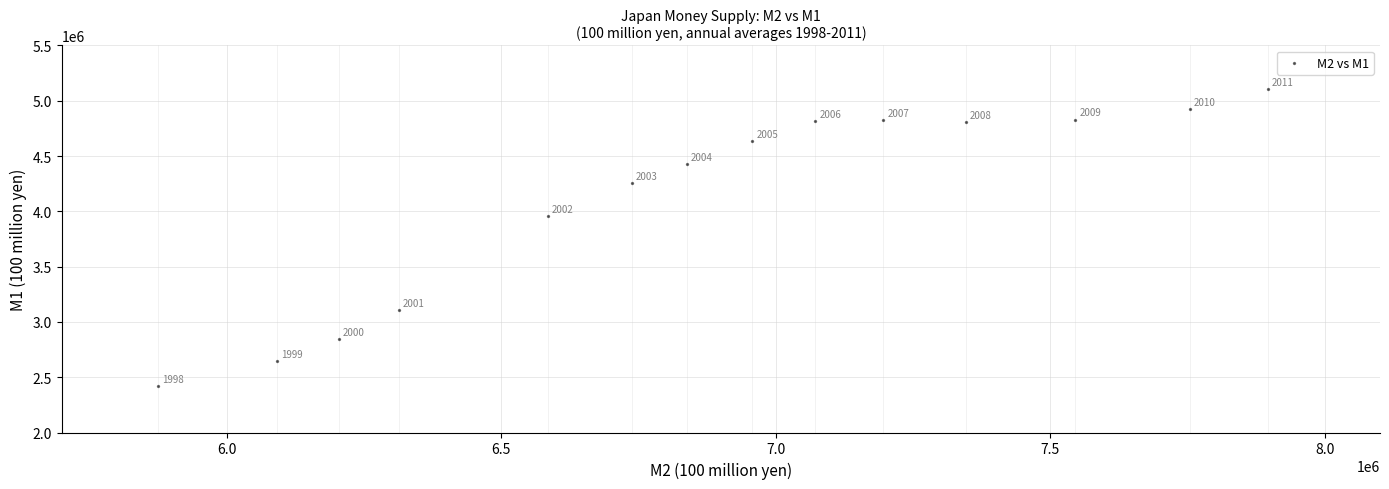

What Y value in the scatter plot is closest to 3761391?

3957153